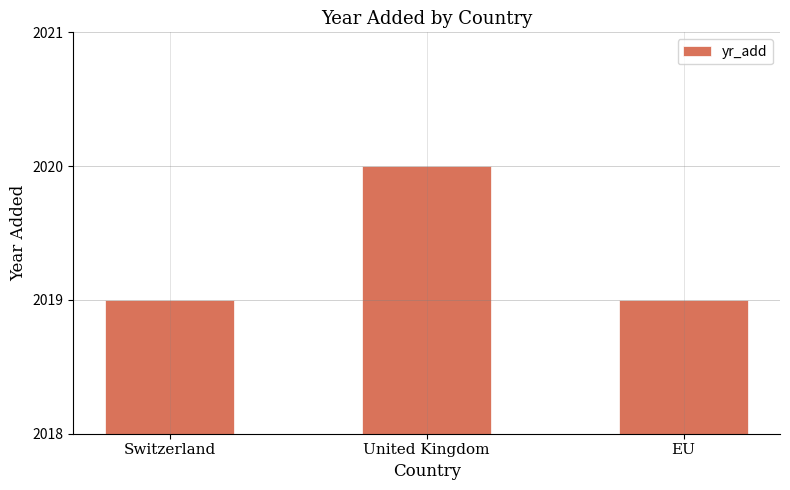

The chart shows a value of 2019 at Switzerland. True or false?

True